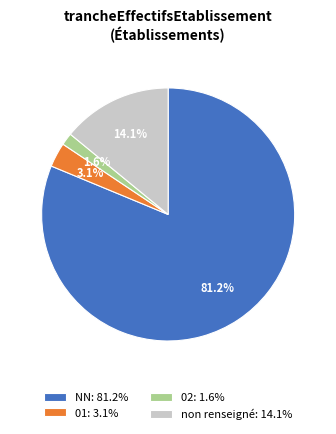

Approximately how many times larger is the value at 02: 1.6% compared to 01: 3.1%?

0.5